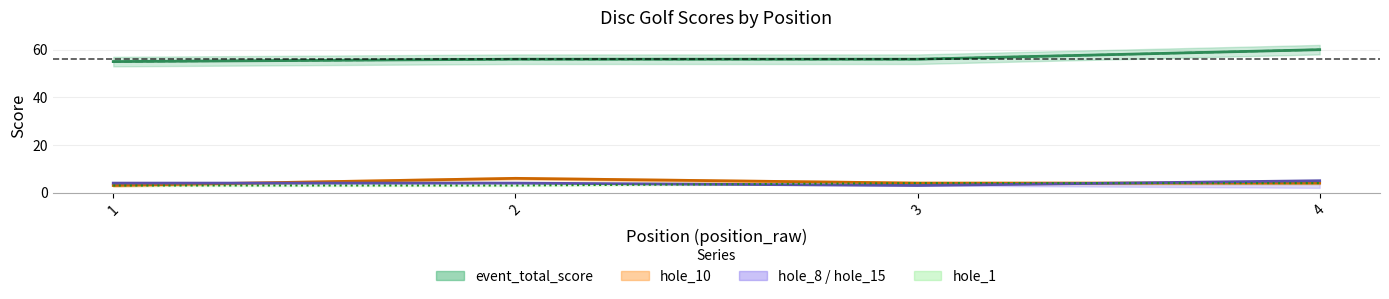

List the labels in order of value, largest first.

4, 1, 2, 3